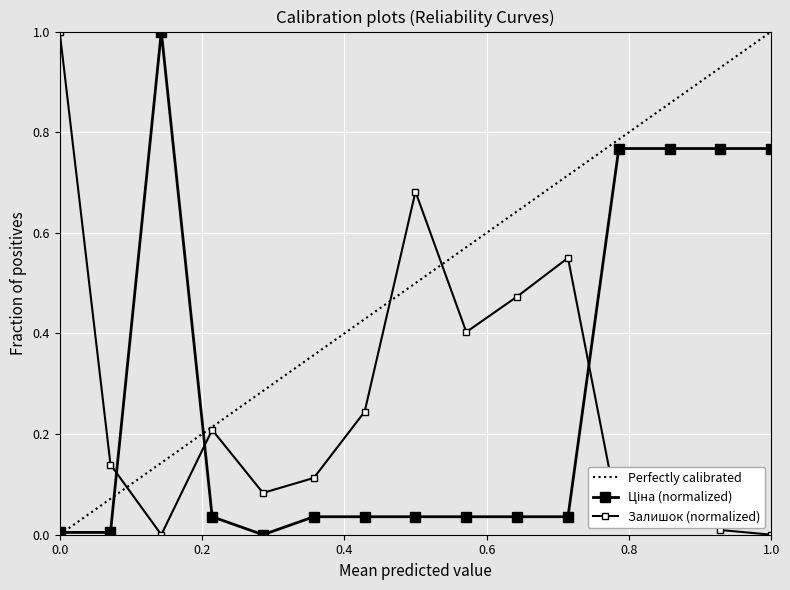

List the series in order of their overall mean, lowest first.

Залишок, Ціна